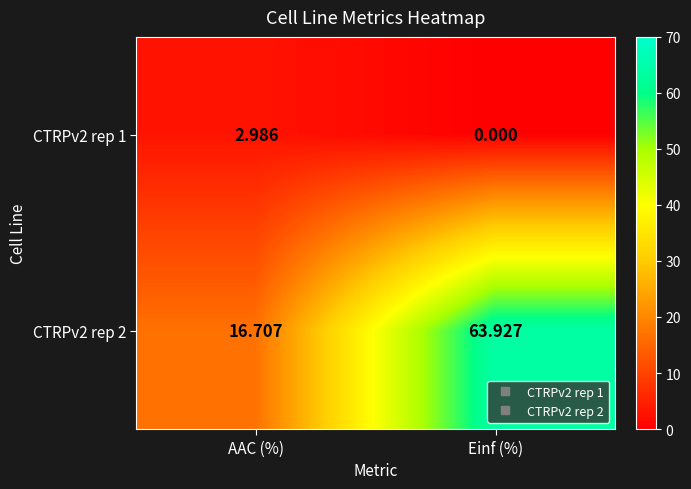

Which label corresponds to the smallest value in the chart?

Einf (%)